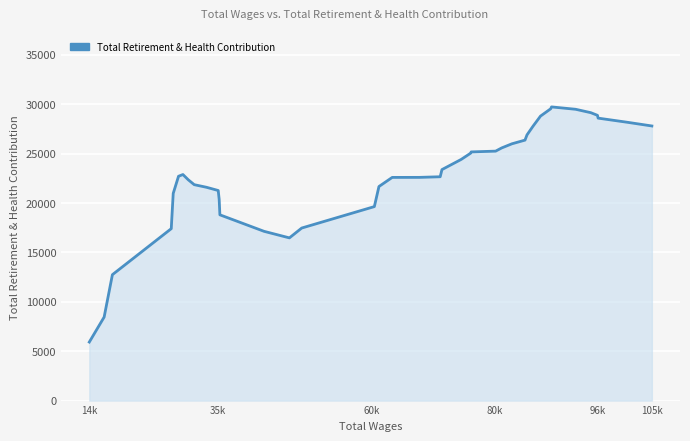

What is the difference between the maximum and minimum values?

23806